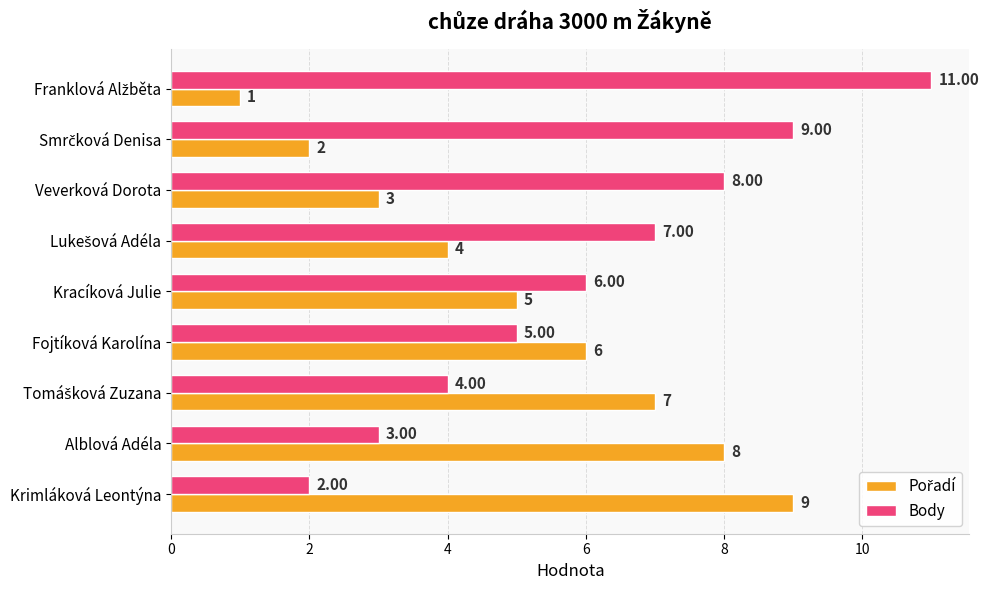

What is the average value of the Body series?

6